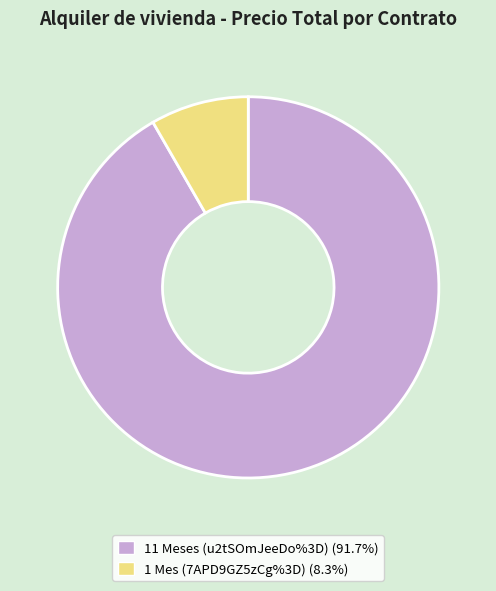

Is there any slice that represents more than half of the pie?

Yes